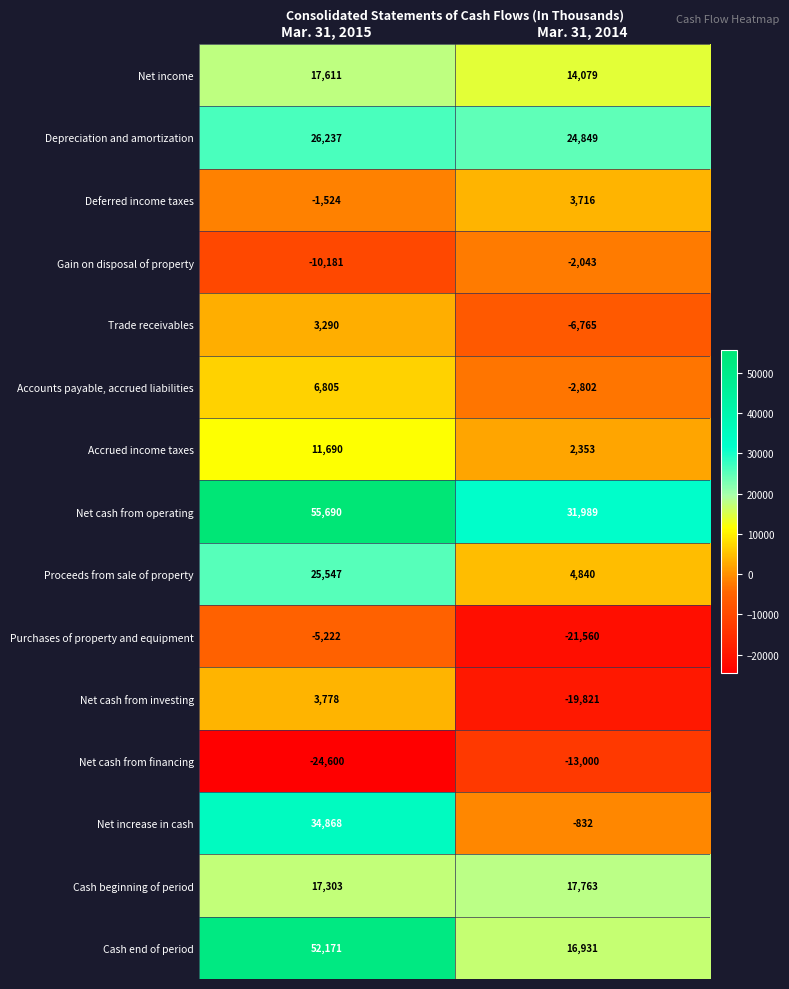

The value of Depreciation and amortization at Mar. 31, 2015 is 9381. True or false?

False